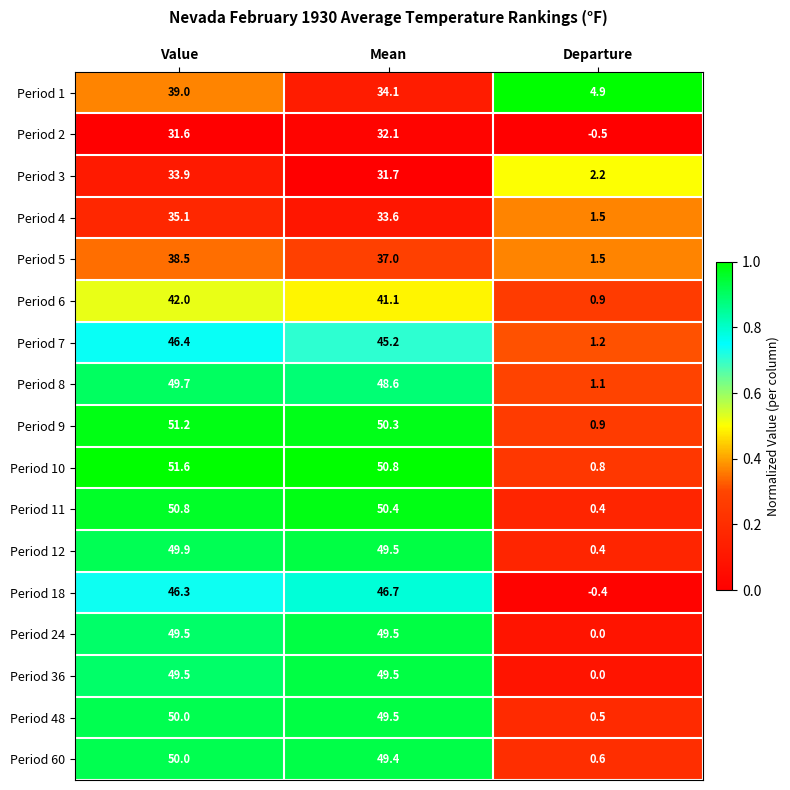

Where does the Period 11 series first go above 50?

Value